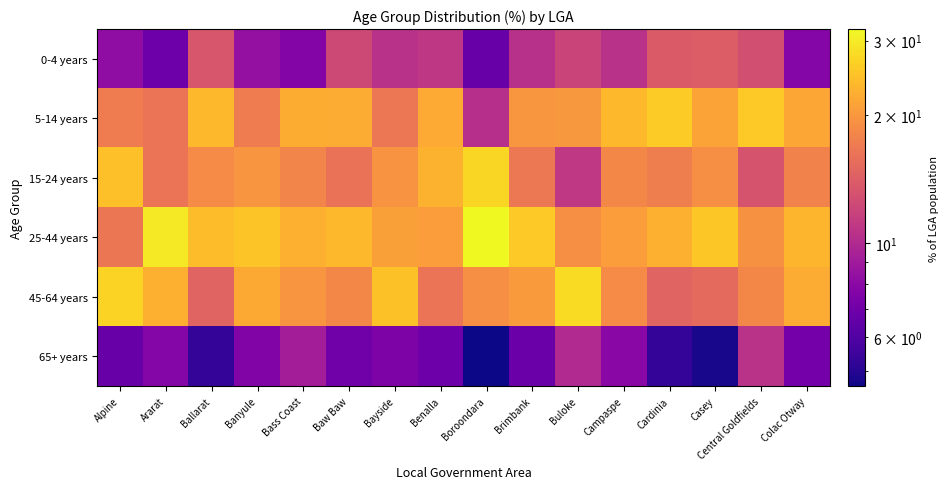

Which has a higher value, Casey or Boroondara?

Casey